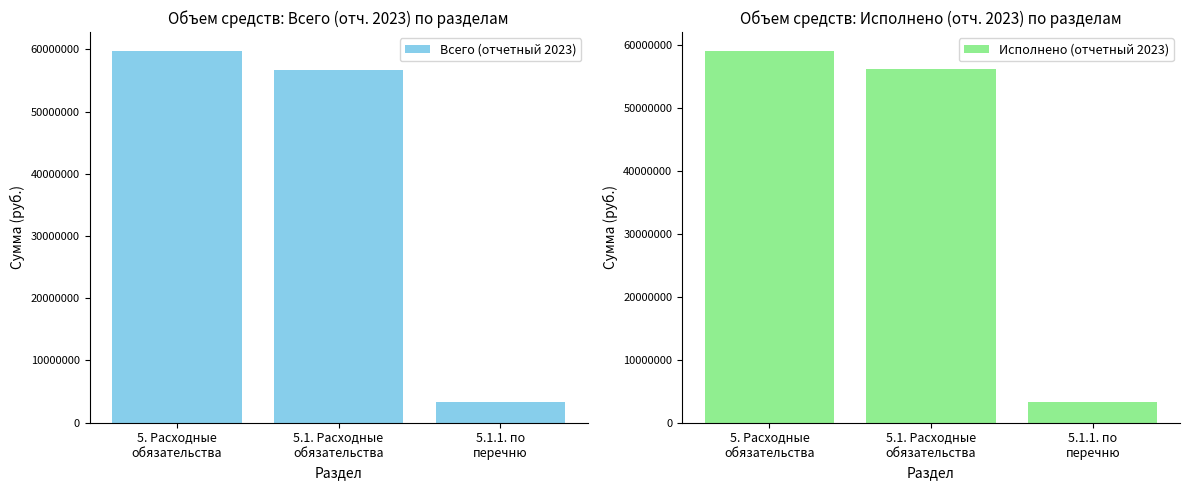

Between 5. Расходные
обязательства and 5.1.1. по
перечню, which is larger?

5. Расходные
обязательства